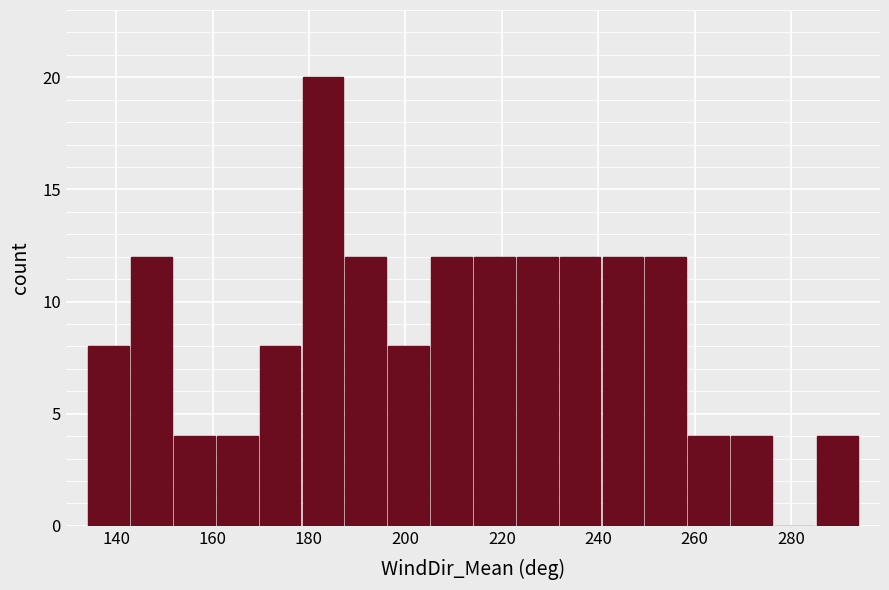

Which range on the x-axis has the tallest bar?

178 to 188